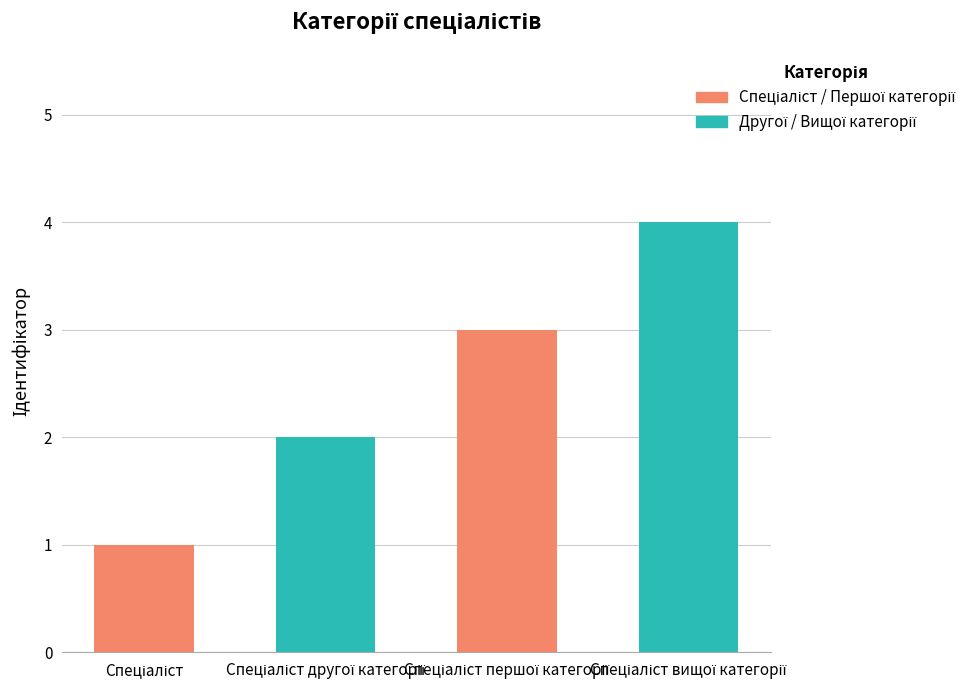

What is the difference between the maximum and minimum values?

3